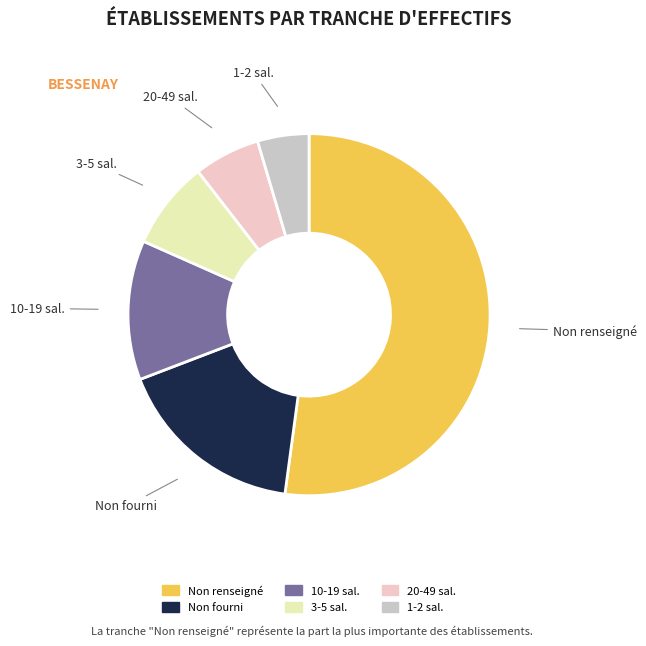

Is it true that 10-19 sal. is 12% of the pie?

True